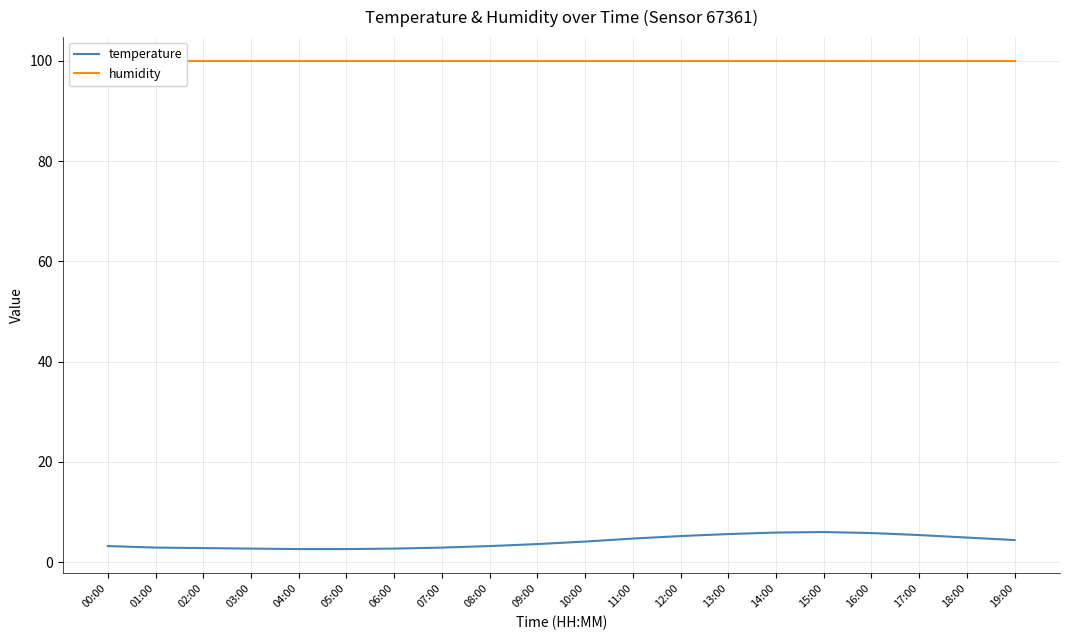

Which has a higher value, 14:00 or 05:00?

14:00